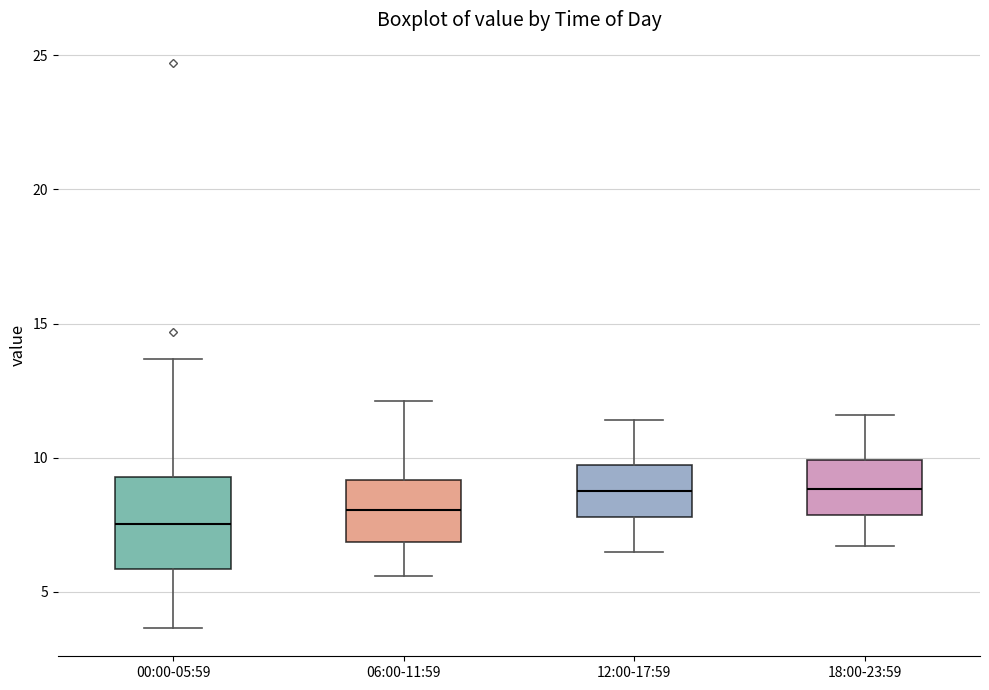

Comparing the boxes themselves (not the whiskers), which one is the tallest?

00:00-05:59